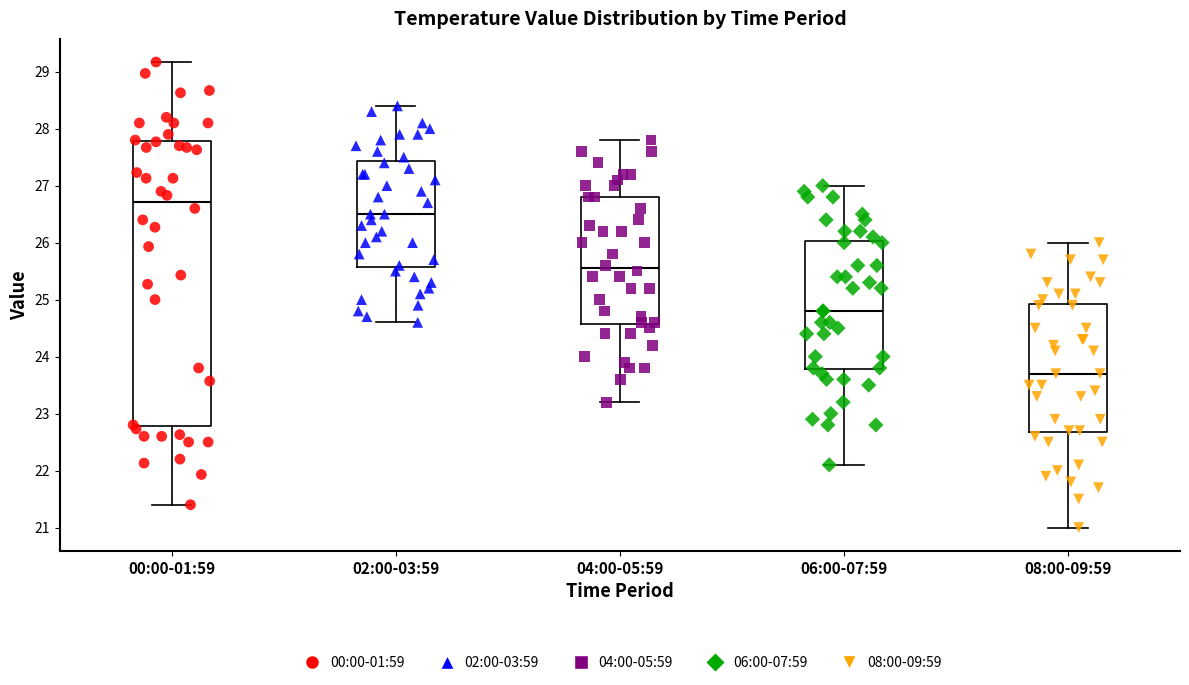

Where is the upper edge of the box for 08:00-09:59 on the y-axis? The values are not printed on the chart, so give them approximately, as read against the axis.

24.9